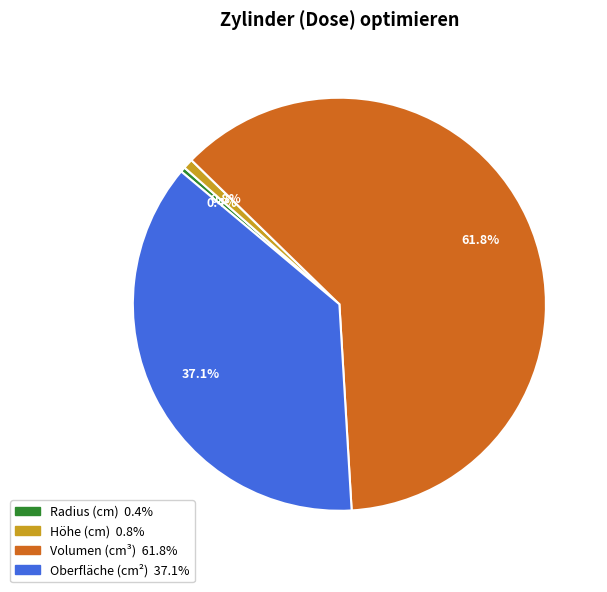

Between Oberfläche (cm²) and Volumen (cm³), which is larger?

Volumen (cm³)